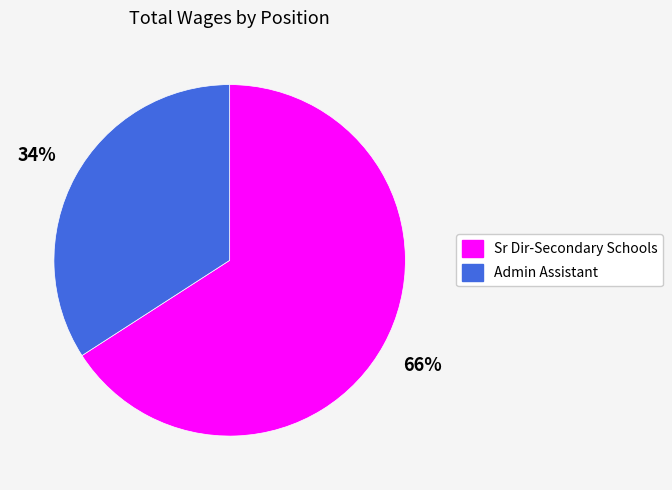

To the nearest percent, what is the combined percentage of Sr Dir-Secondary Schools and Admin Assistant?

100%